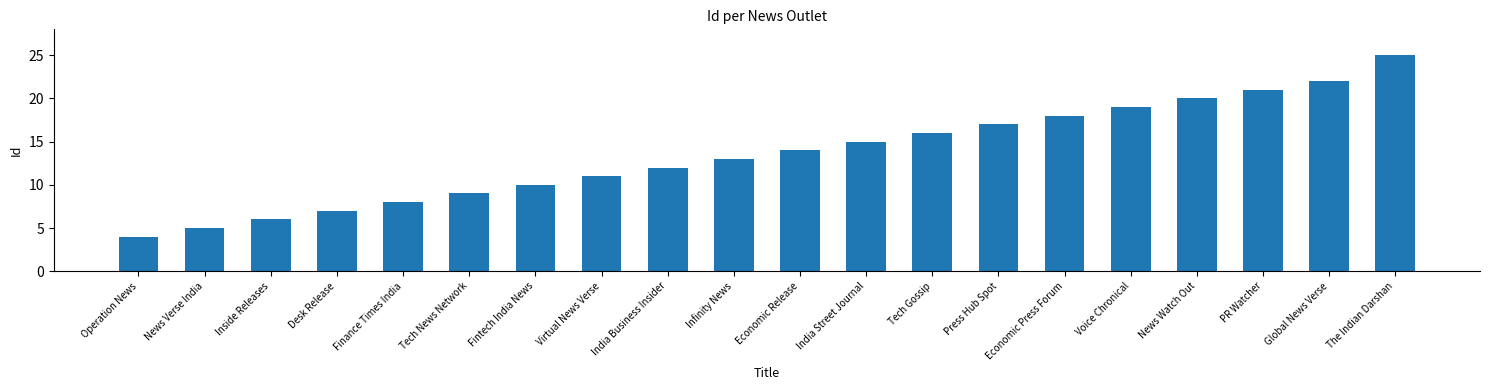

What is the difference between the values at Infinity News and News Watch Out?

7